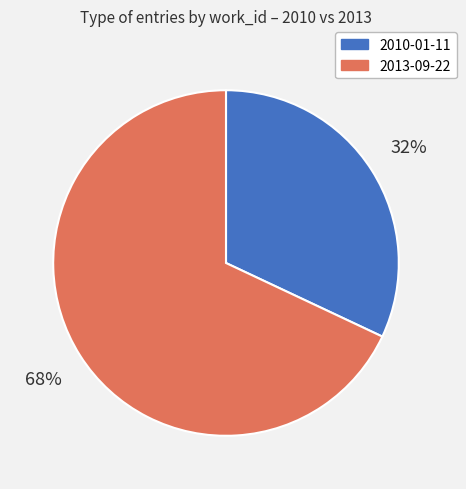

How many segments does this pie chart have?

2